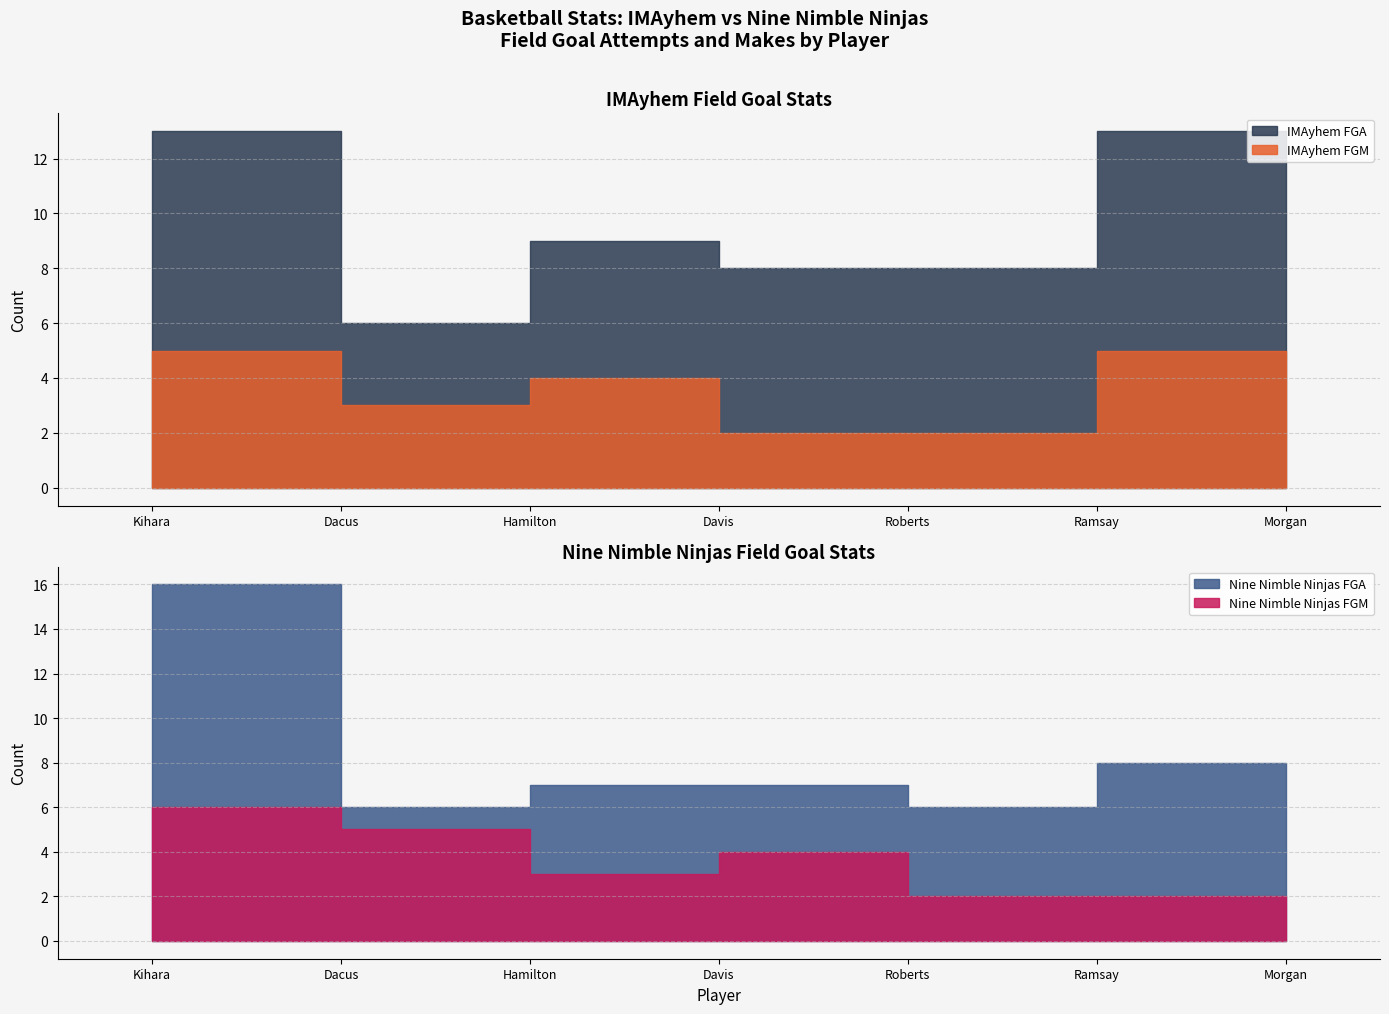

How many data points does each series have?

7